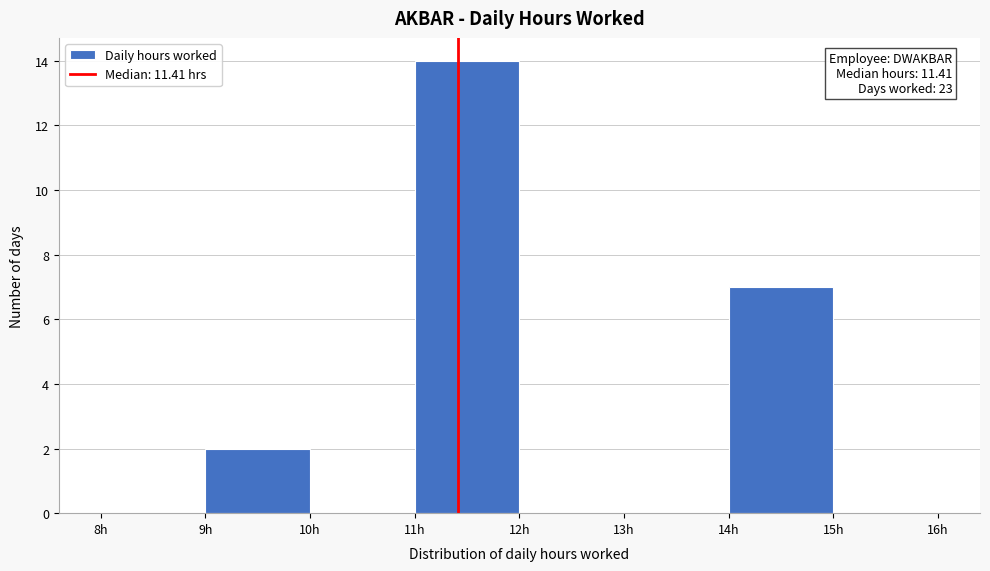

Over which range of the x-axis is the bar tallest?

11 to 12